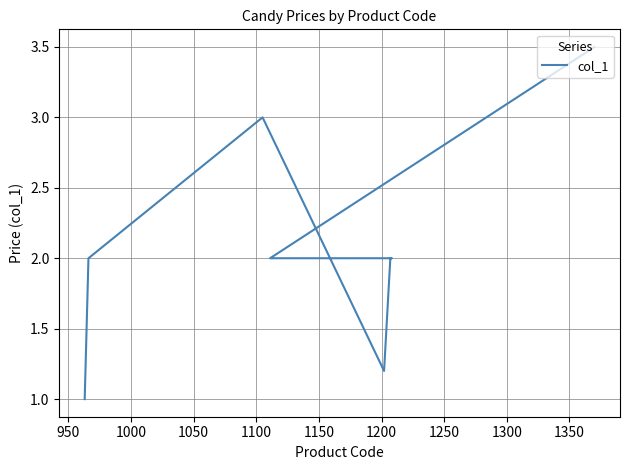

What is the difference between the maximum and minimum values?

2.5